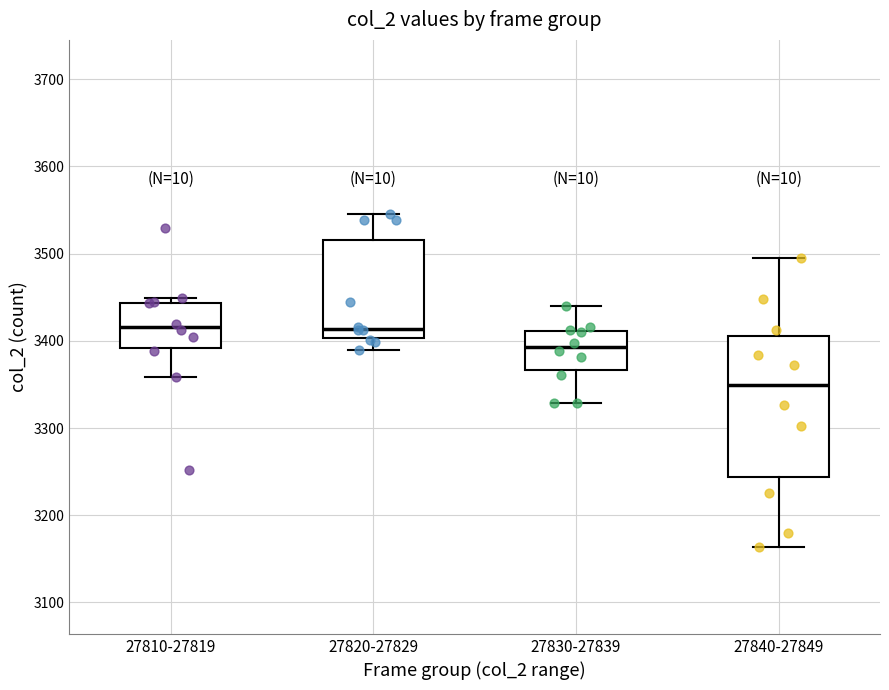

Reading left to right, transcribe this box plot: for each box, give where its median line is, the range the box spans, and where its two whiskers end, as read against the y-axis. The values are not printed on the chart, so give them approximately, as read against the axis.

27810-27819: median 3420, box 3390 to 3440, whiskers 3360 to 3450
27820-27829: median 3410, box 3400 to 3520, whiskers 3390 to 3550
27830-27839: median 3390, box 3370 to 3410, whiskers 3330 to 3440
27840-27849: median 3350, box 3240 to 3410, whiskers 3160 to 3500